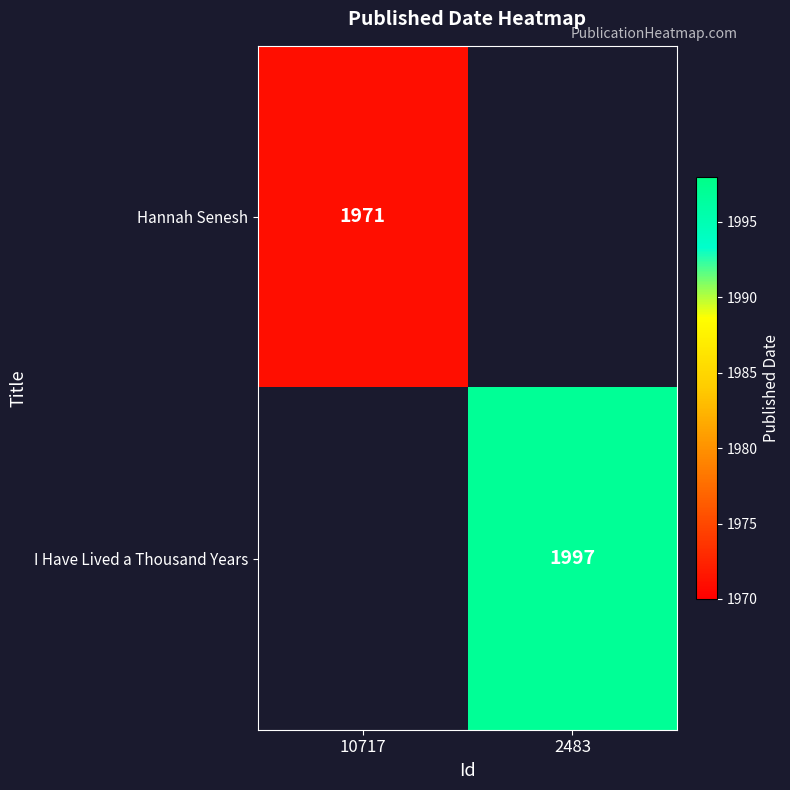

The Hannah Senesh series shows 1971 at 10717. True or false?

True